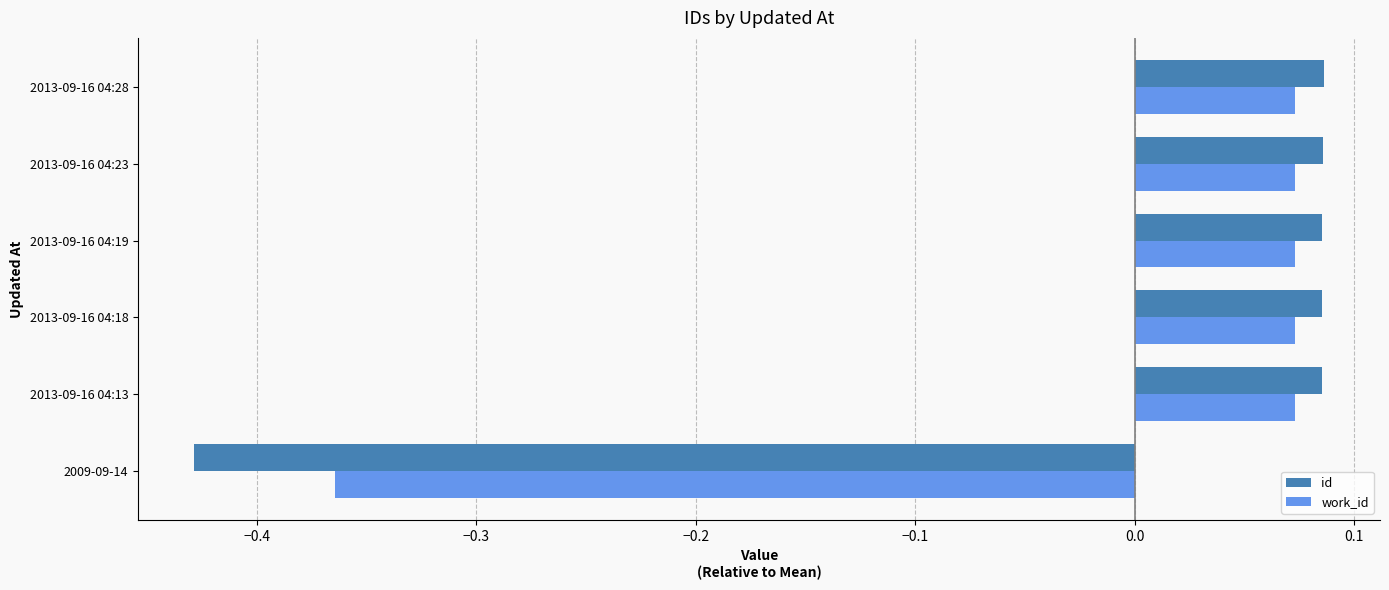

The value of work_id at 2013-09-16 04:28 is 0.0. True or false?

False